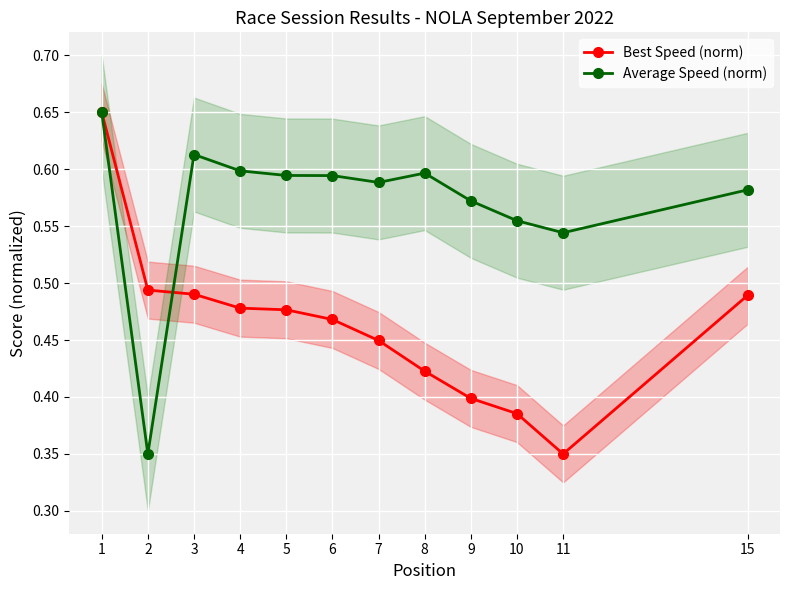

True or false: Average Speed (norm) has a value of 0.6 at 15.

True